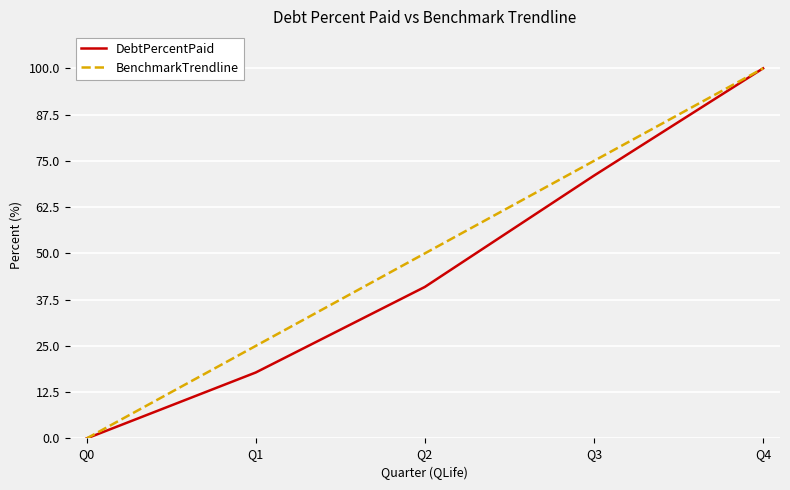

The BenchmarkTrendline series shows 35.6 at Q1. True or false?

False